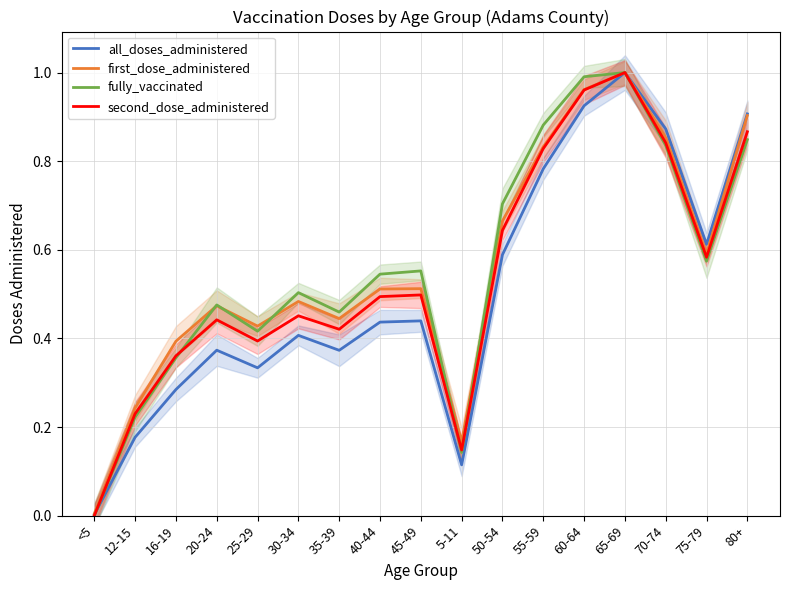

The second_dose_administered series shows 0.7 at 30-34. True or false?

False